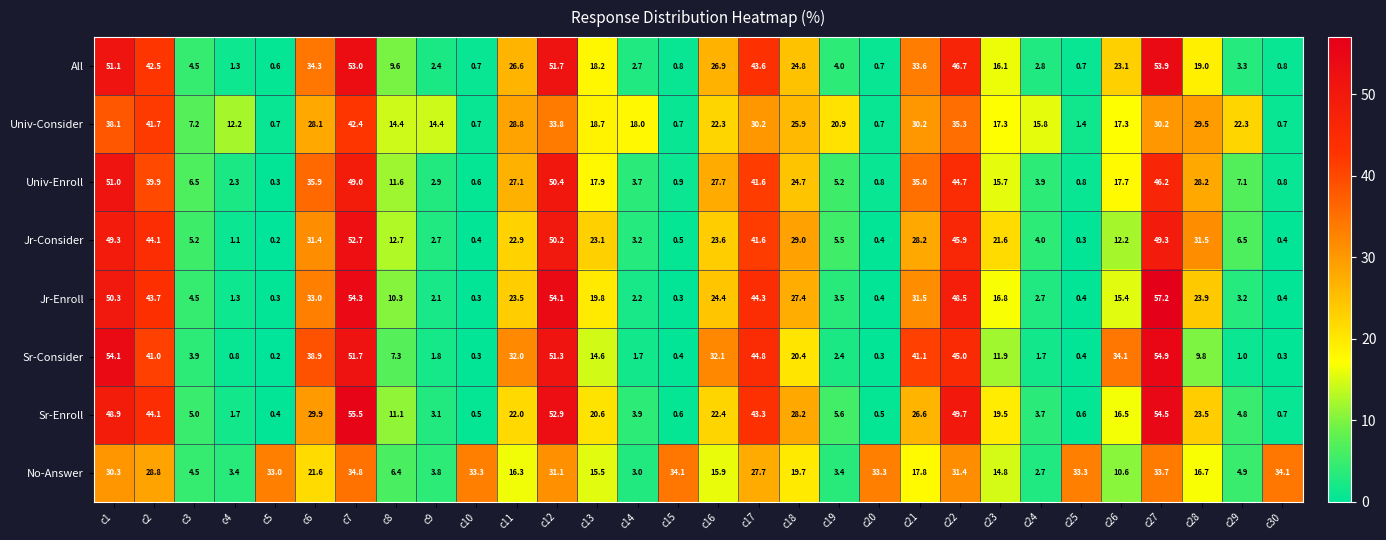

What is the average value of the Univ-Enroll series?

20.0